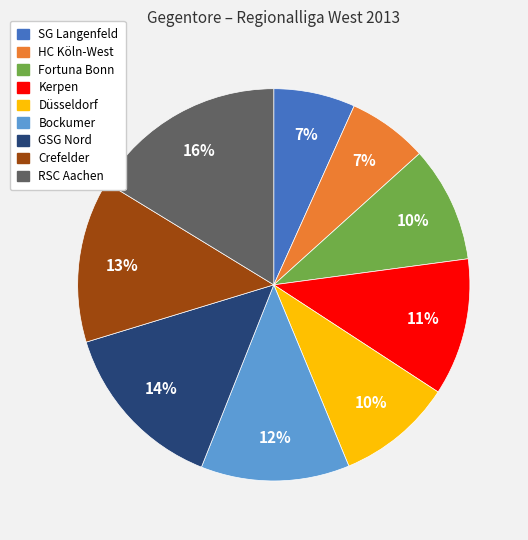

To the nearest percent, what is the average slice percentage?

11%